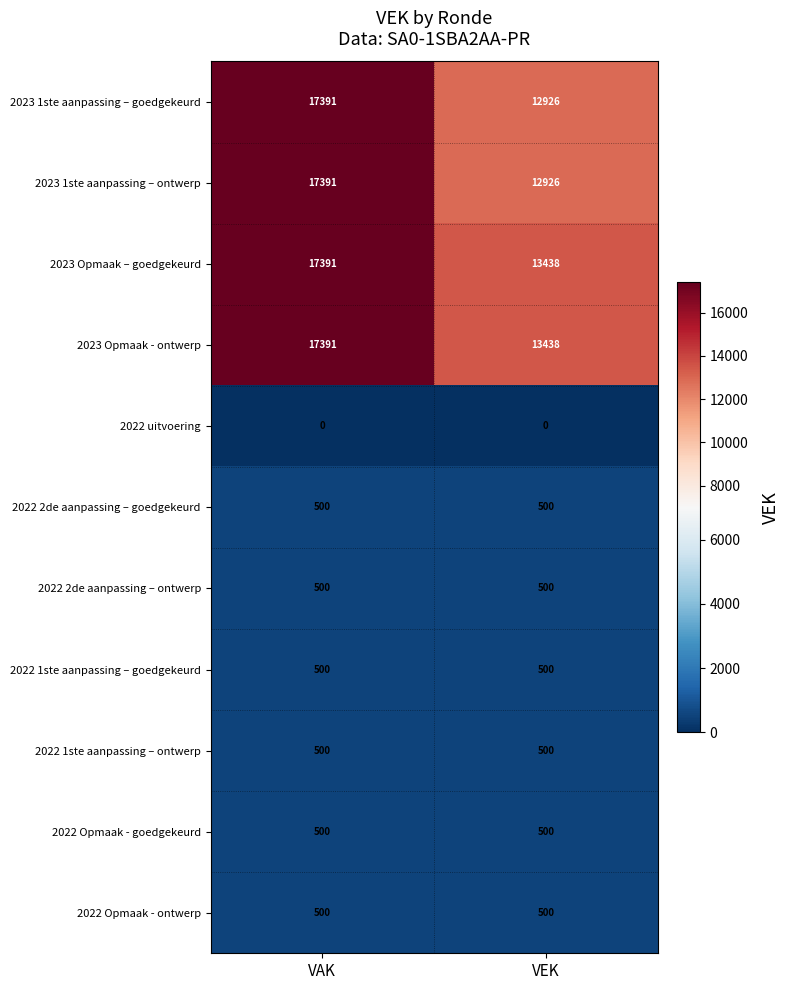

What is the difference between the maximum and minimum values in the 2023 1ste aanpassing – ontwerp series?

4465